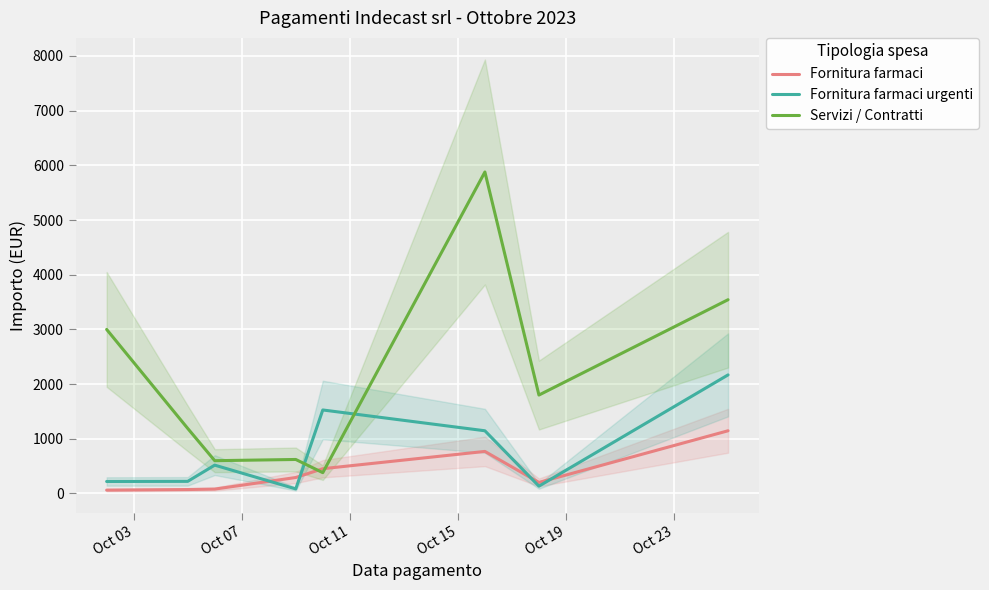

What is the highest value of the Fornitura farmaci series?

1146.8